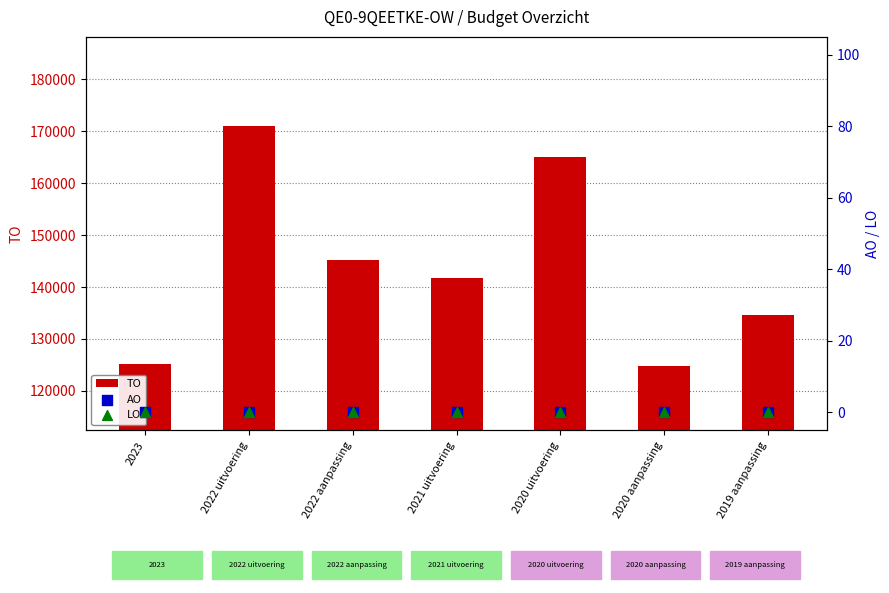

At which category is the sum across all series the highest?

2022 uitvoering